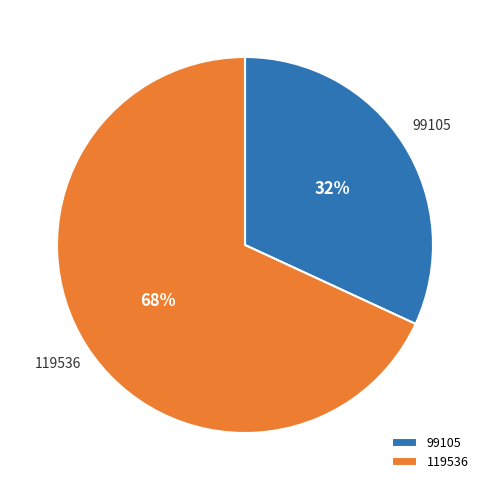

How many segments does this pie chart have?

2